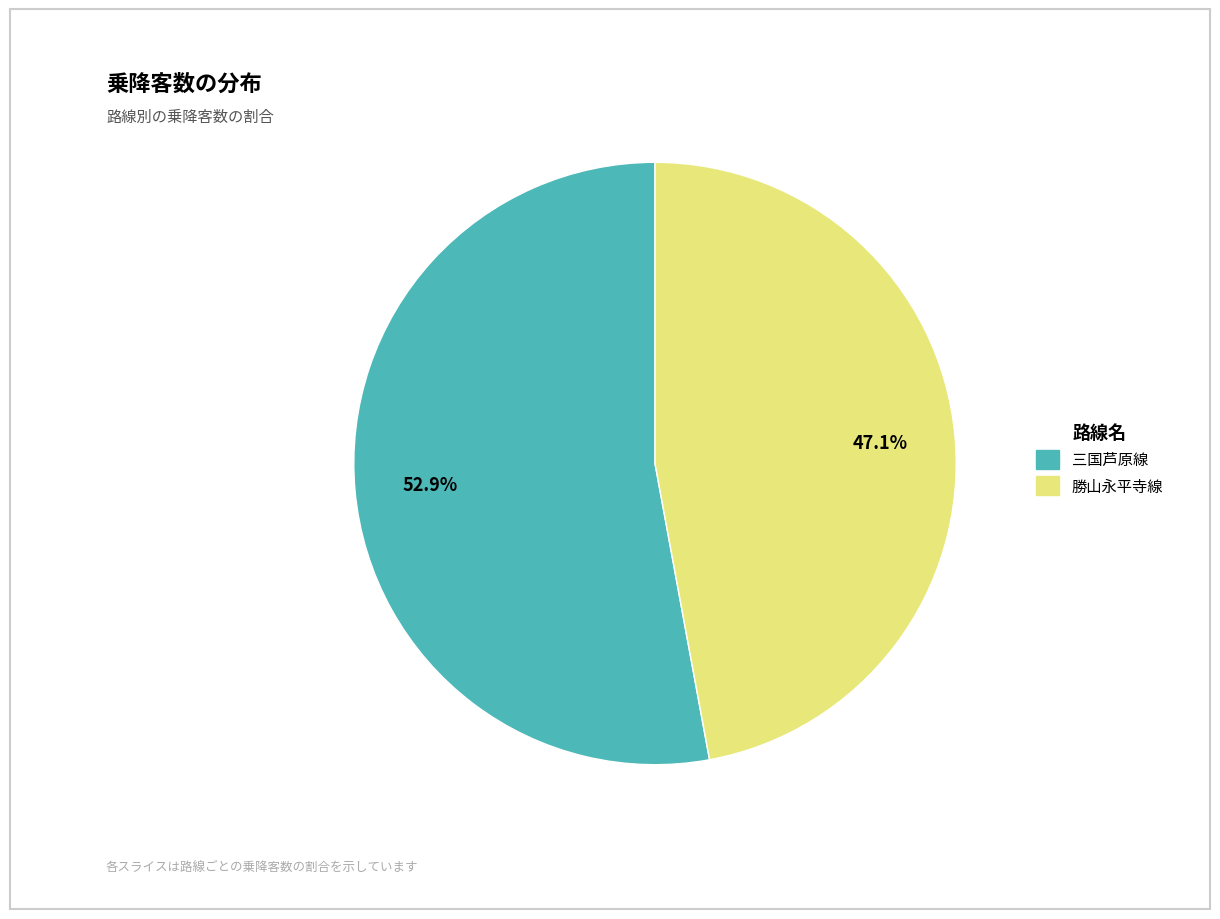

To the nearest percent, what percentage of the pie is 三国芦原線?

53%